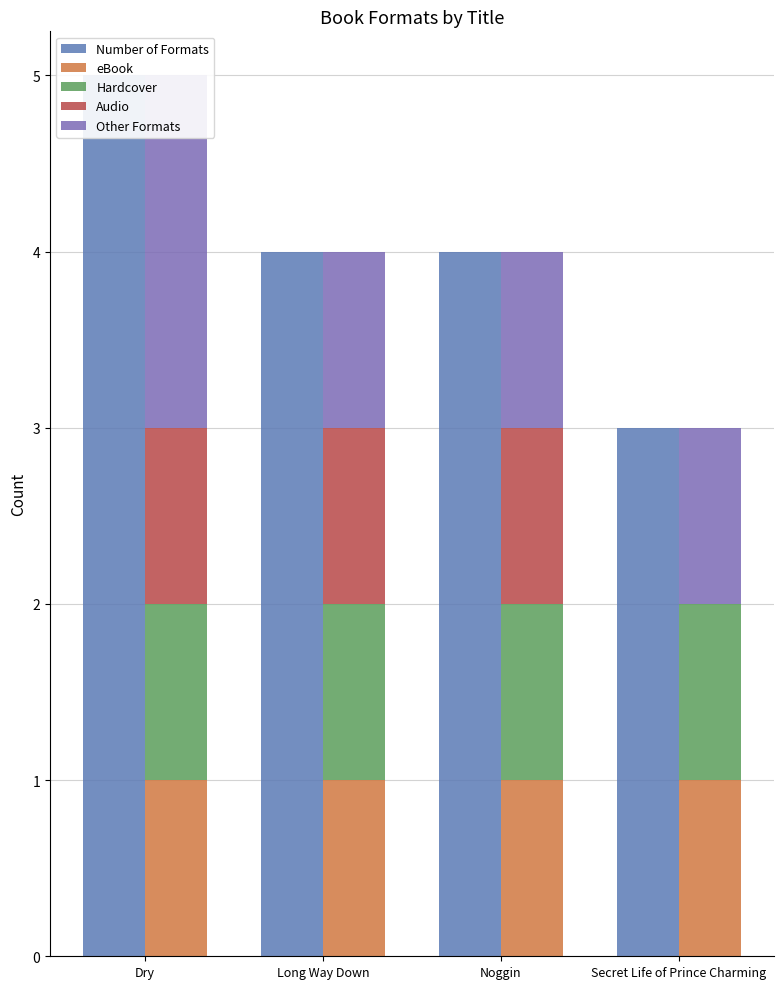

What are all the series names shown in the legend?

Number of Formats, eBook, Hardcover, Audio, Other Formats